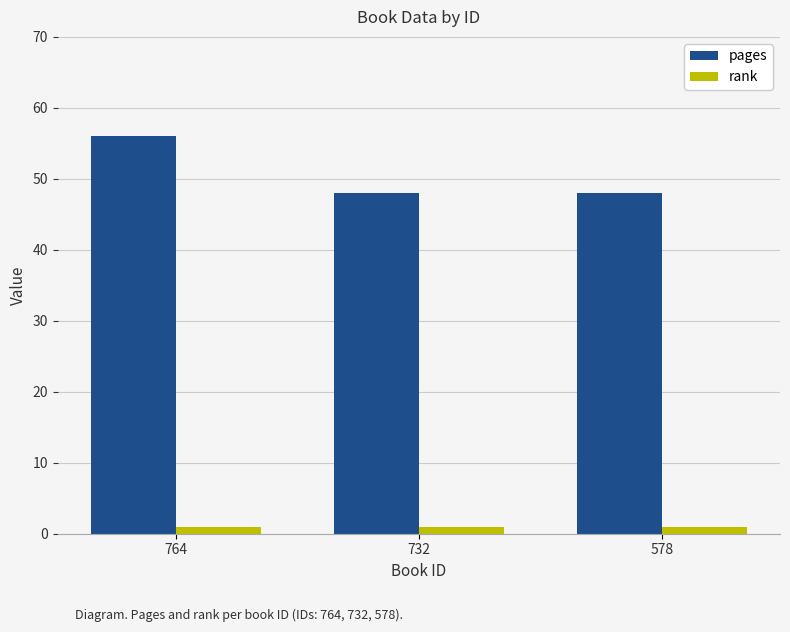

Is the value of pages at 732 greater than the value of rank at 732?

Yes